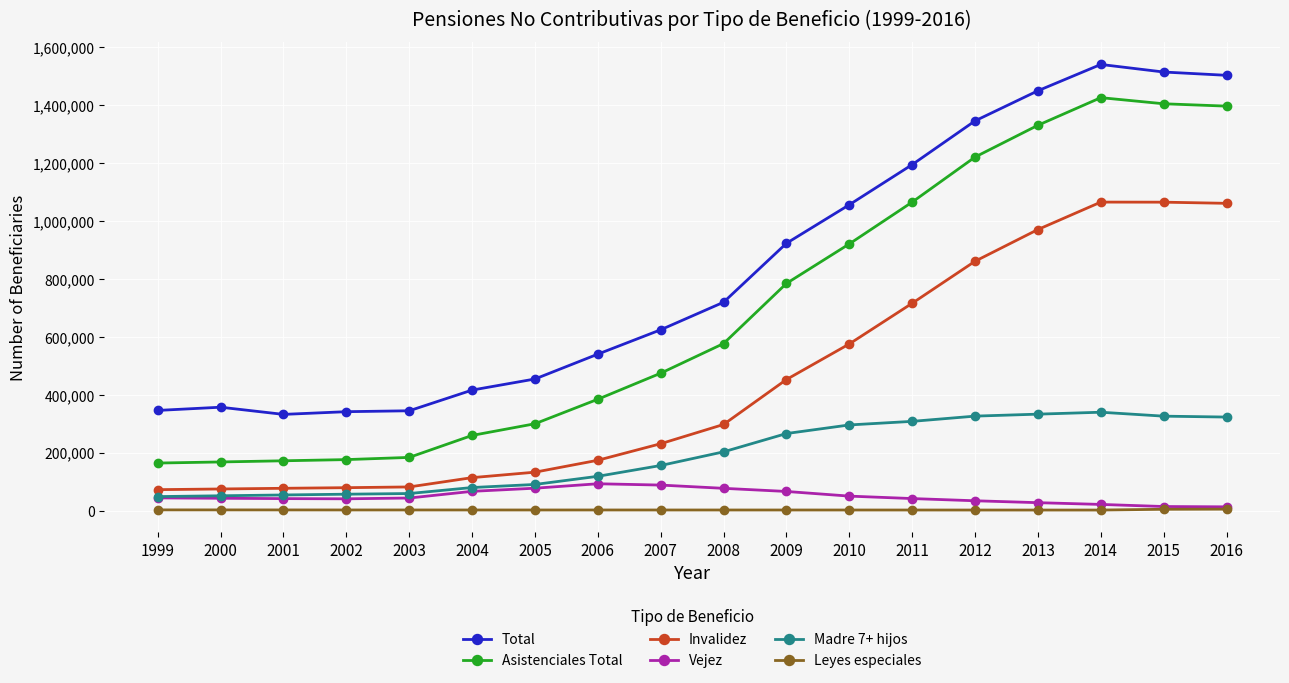

What is the difference between the Invalidez values at 2001 and 2013?

893950